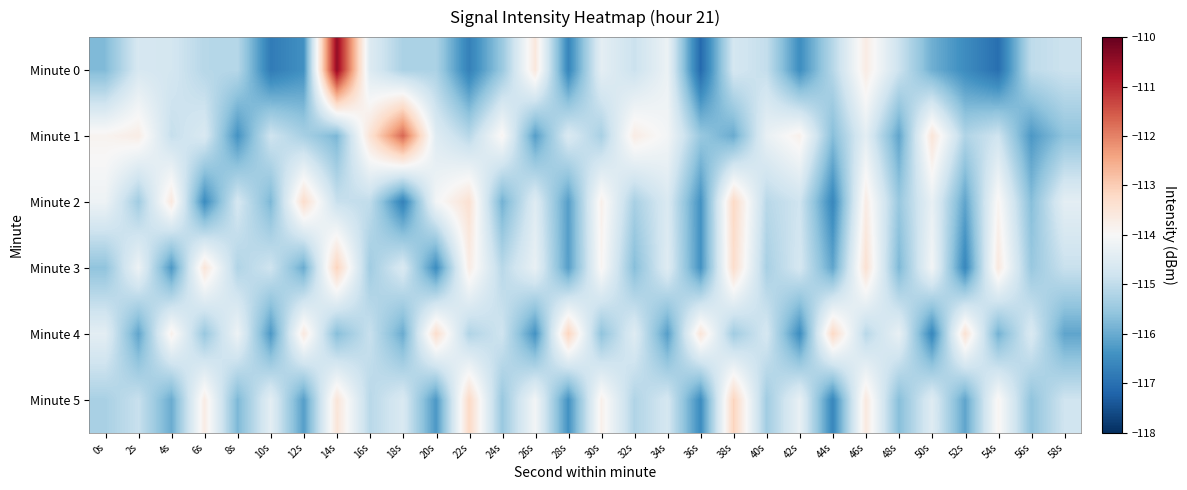

What is the difference between the highest and lowest values at 2s?

2.4